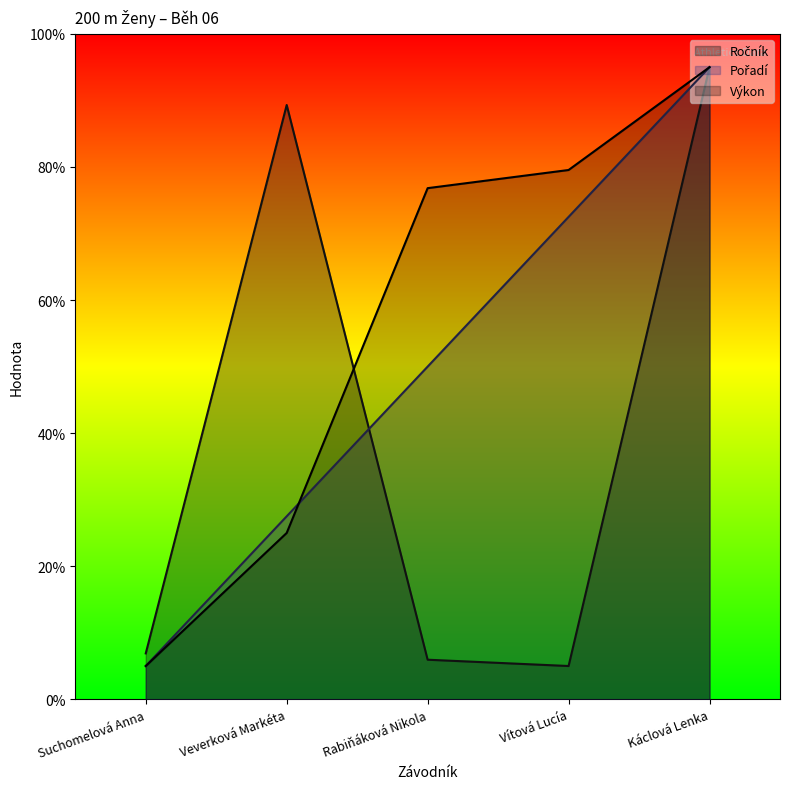

True or false: Pořadí and Výkon cross at least once.

True